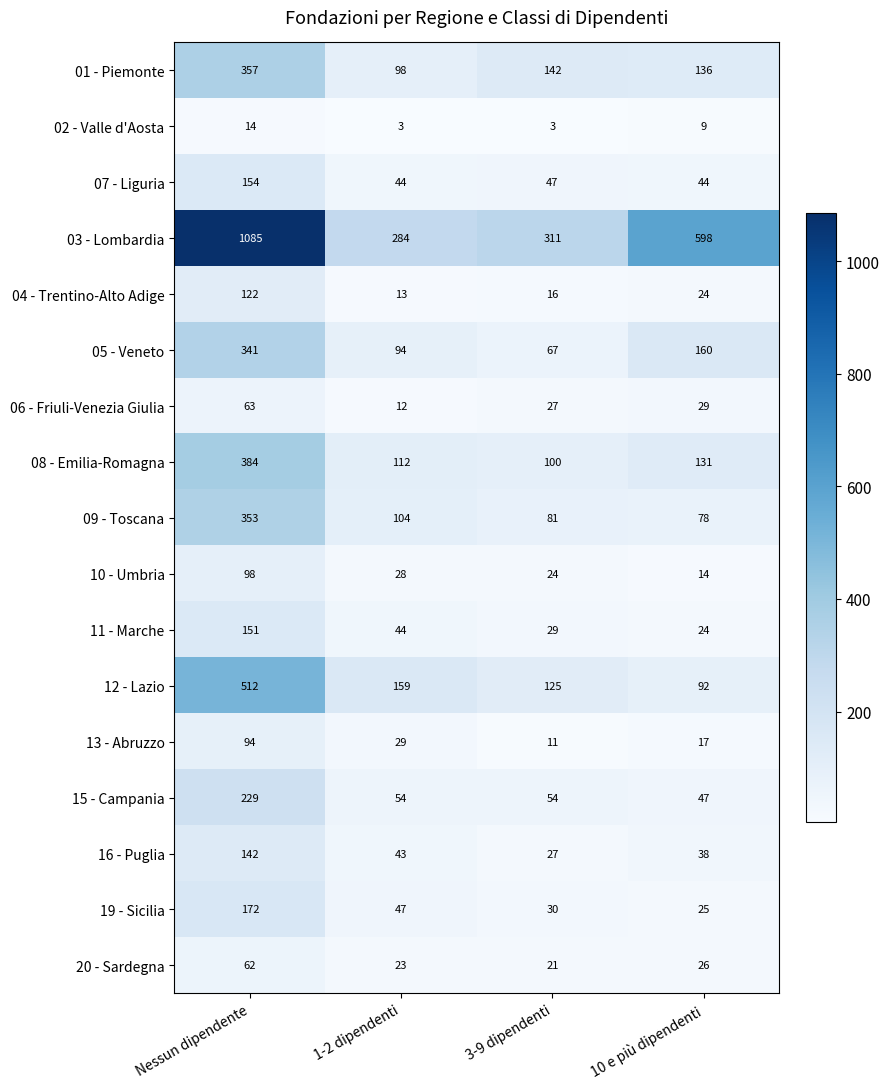

Is it true that 16 - Puglia equals 27 at 3-9 dipendenti?

True